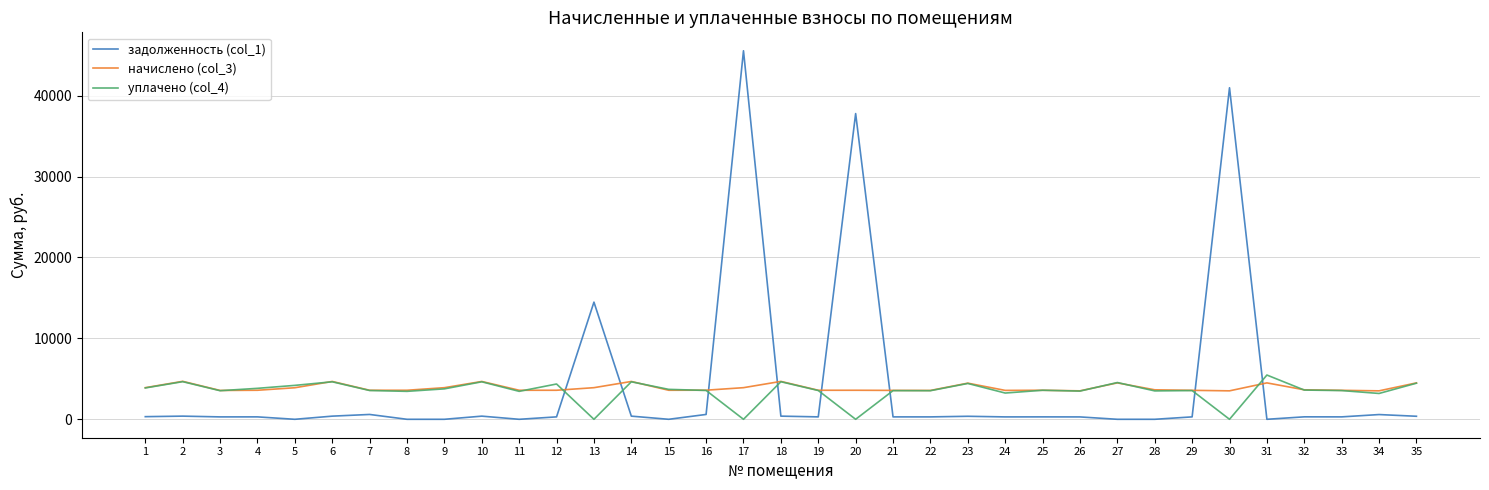

What is the maximum value shown in the chart?

45548.0